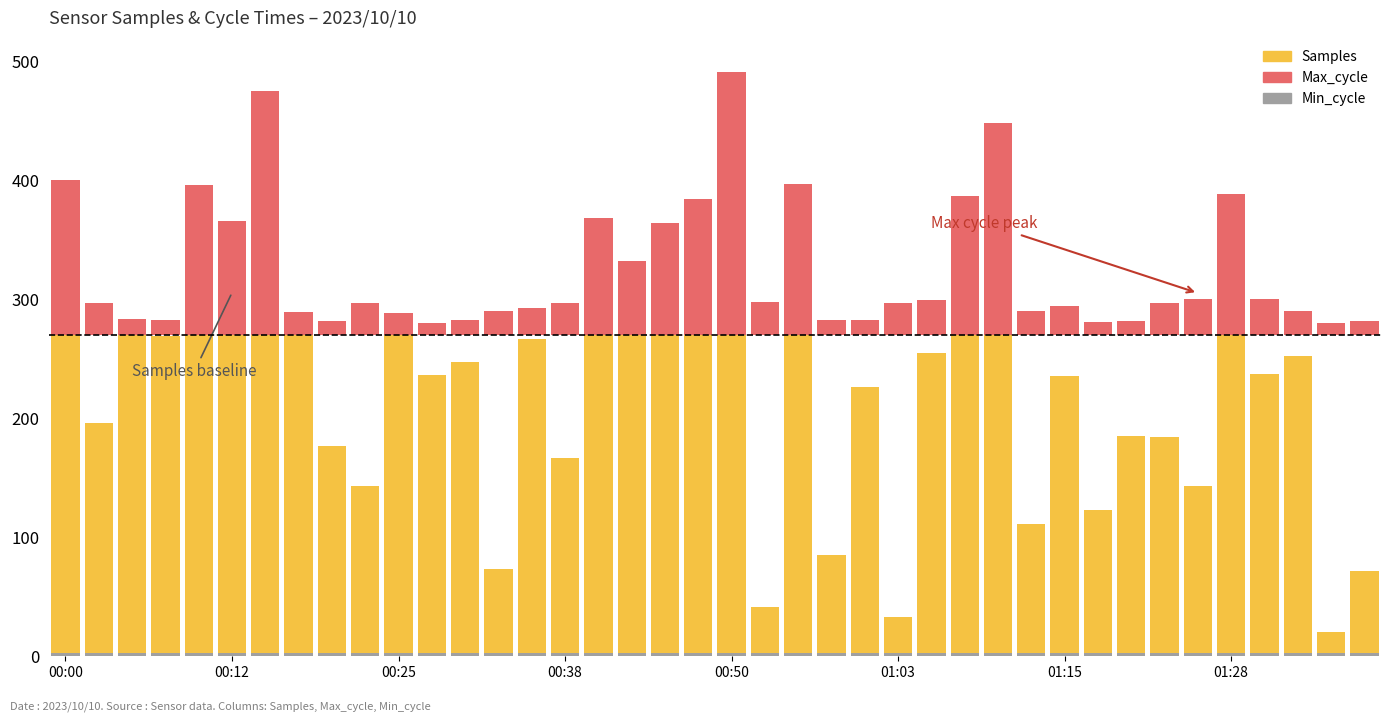

What is the sum of the Min_cycle values at 21 and 38?

4.0